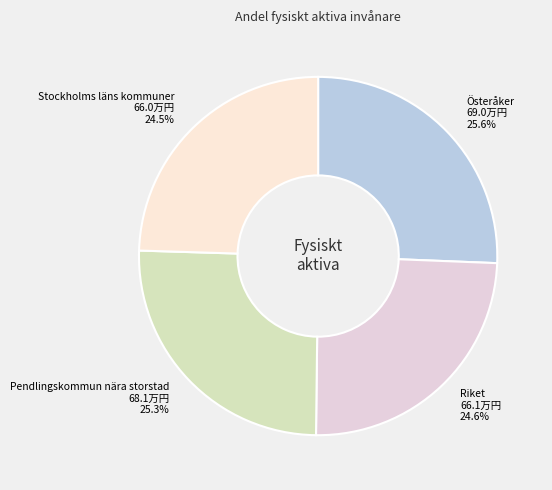

To the nearest percent, what is the combined percentage of Pendlingskommun nära storstad and Stockholms läns kommuner?

50%